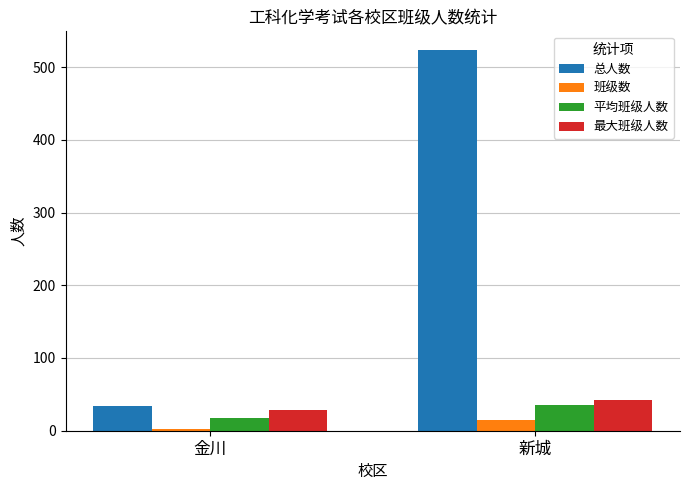

What is the difference between the 总人数 values at 金川 and 新城?

489.0